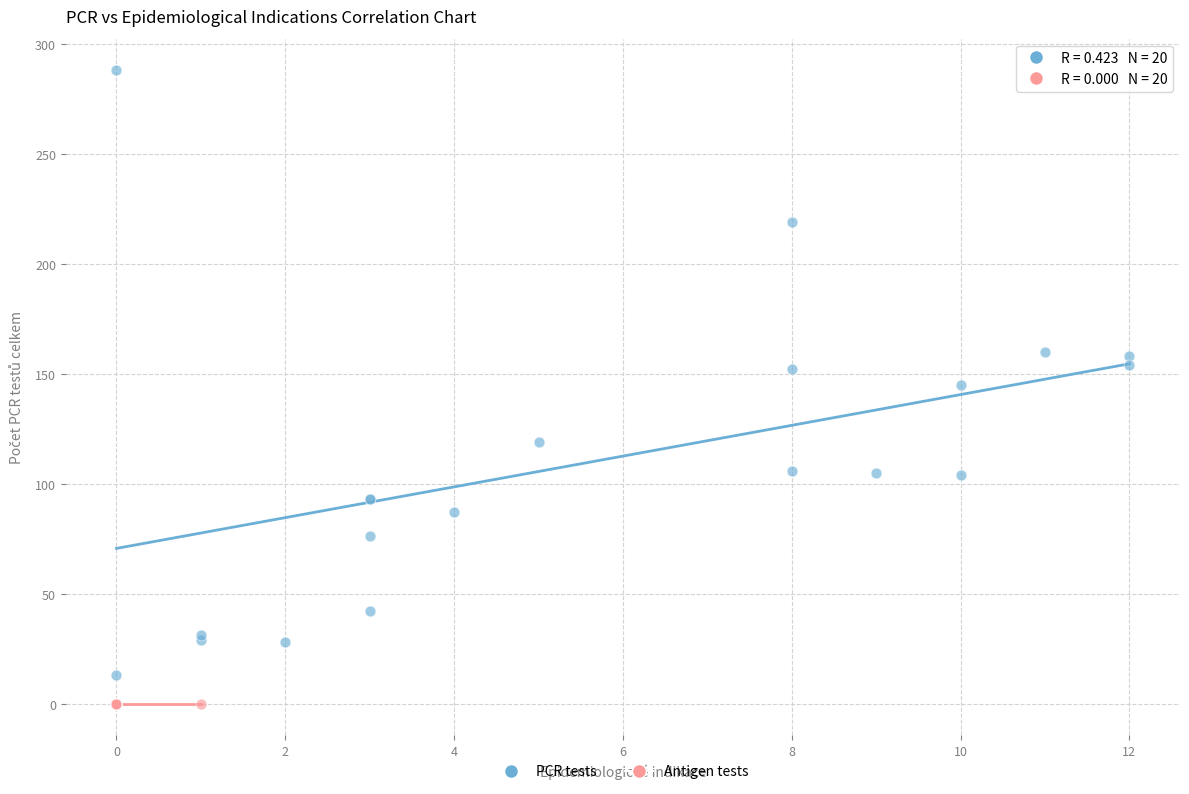

Which series reaches the minimum Y coordinate?

Antigen tests